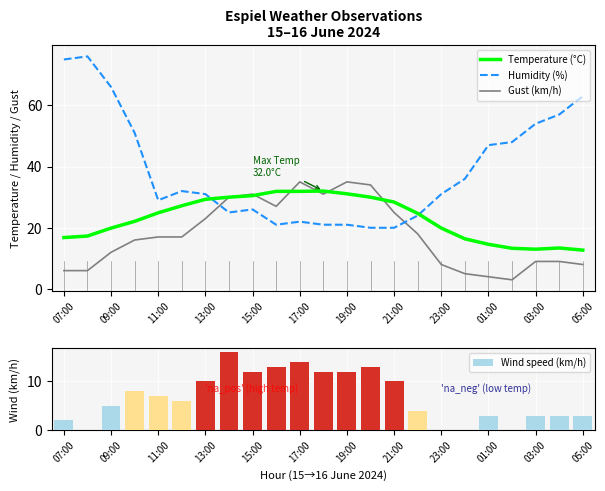

How many groups of bars are there?

23